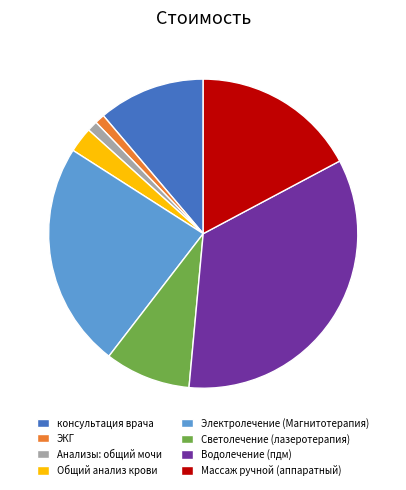

Between Электролечение (Магнитотерапия) and Общий анализ крови, which is larger?

Электролечение (Магнитотерапия)